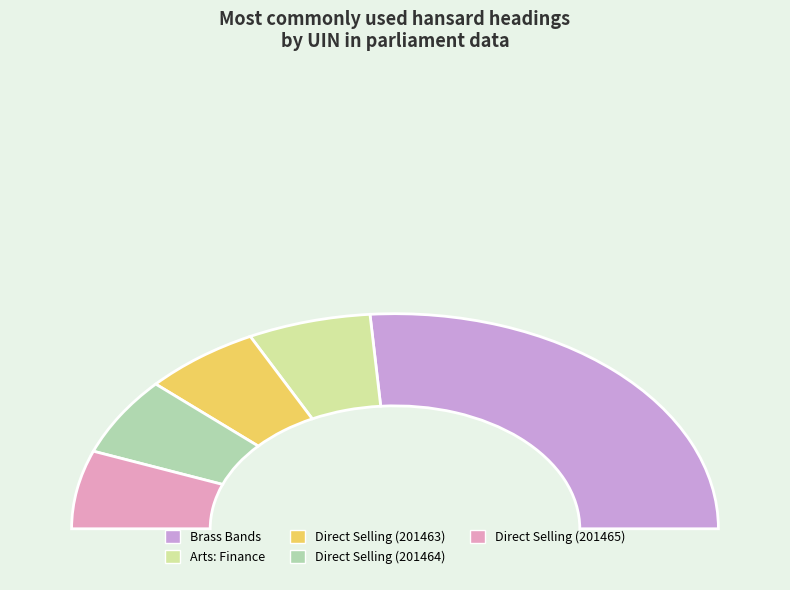

What is the change in value from Direct Selling (201463) to Direct Selling (201464)?

+1